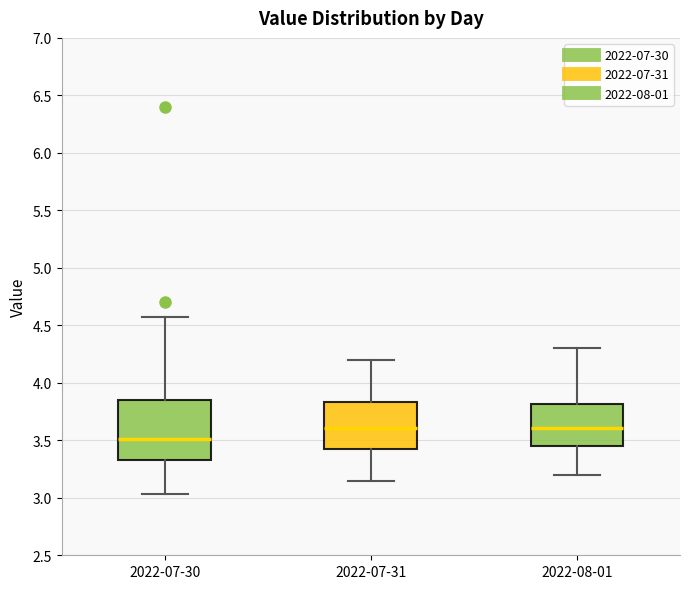

Where is the upper edge of the box for 2022-07-31 on the y-axis? The values are not printed on the chart, so give them approximately, as read against the axis.

3.85